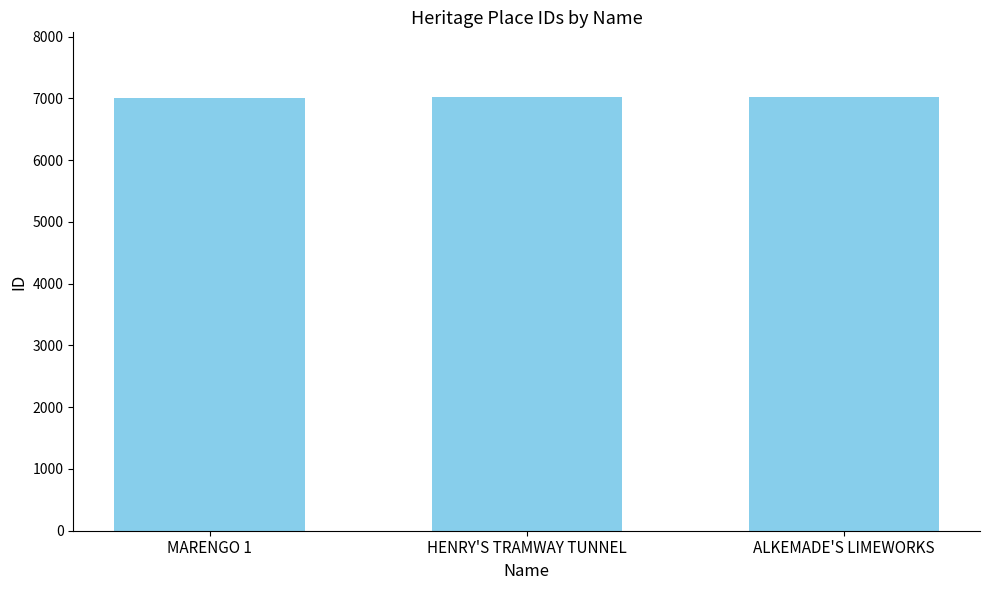

What is the average value?

7017